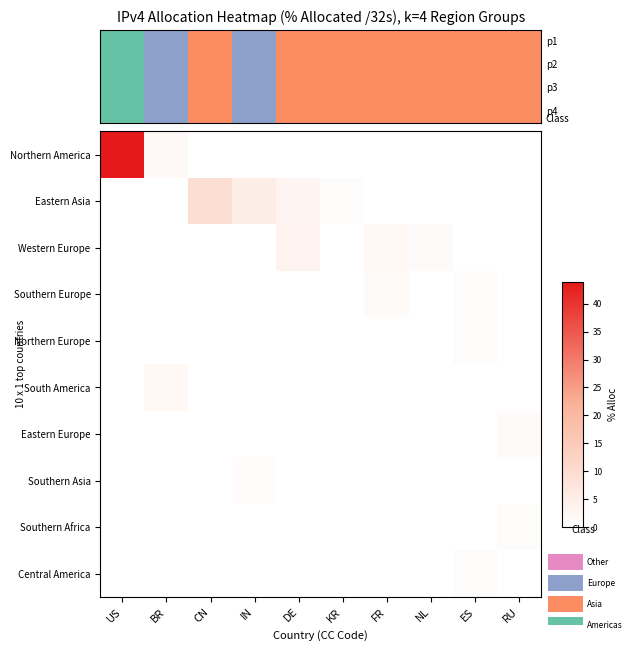

What is the greatest value displayed?

43.9